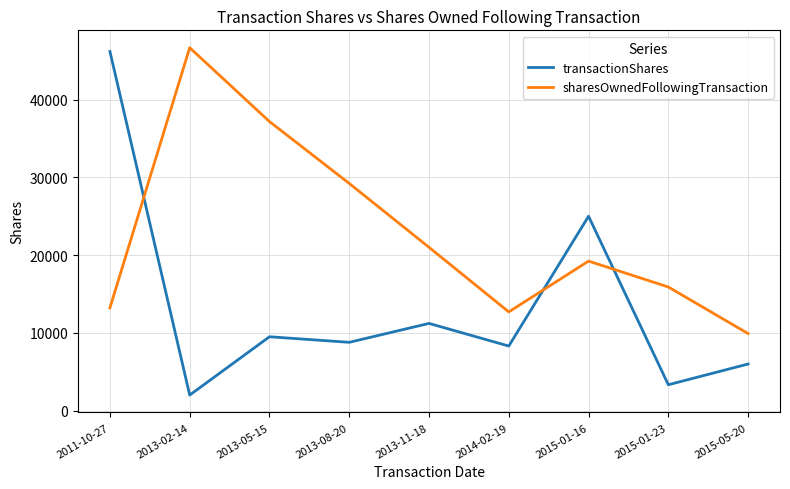

Where do sharesOwnedFollowingTransaction and transactionShares first cross each other?

2011-10-27 and 2013-02-14